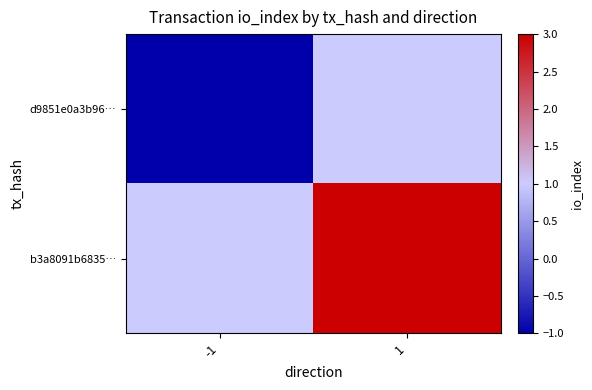

Reading left to right, what are all the values shown in this chart?

d9851e0a3b96…: -1=-1	1=1
b3a8091b6835…: -1=1	1=3